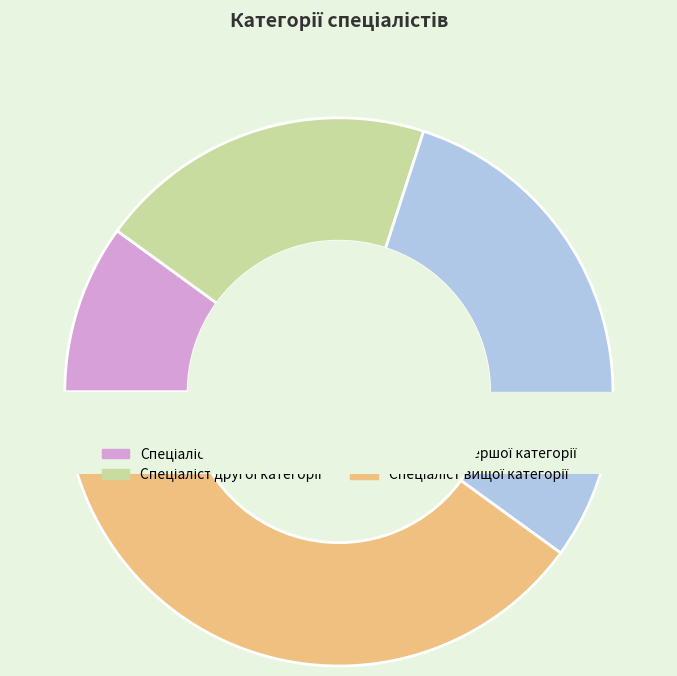

Rank the categories by value from lowest to highest.

Спеціаліст, Спеціаліст другої категорії, Спеціаліст першої категорії, Спеціаліст вищої категорії